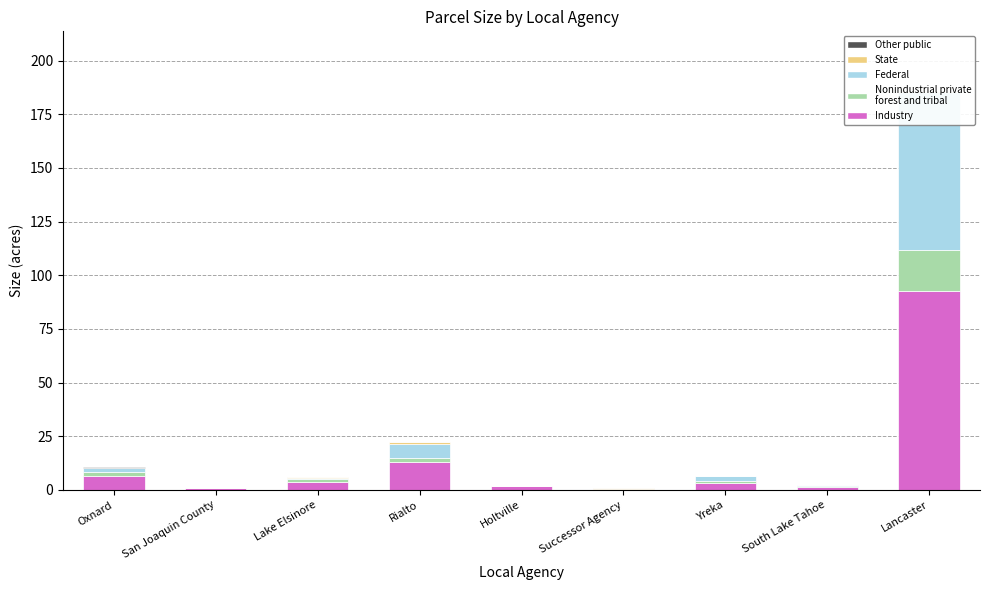

The Nonindustrial private
forest and tribal series shows 0.7 at Oxnard. True or false?

False